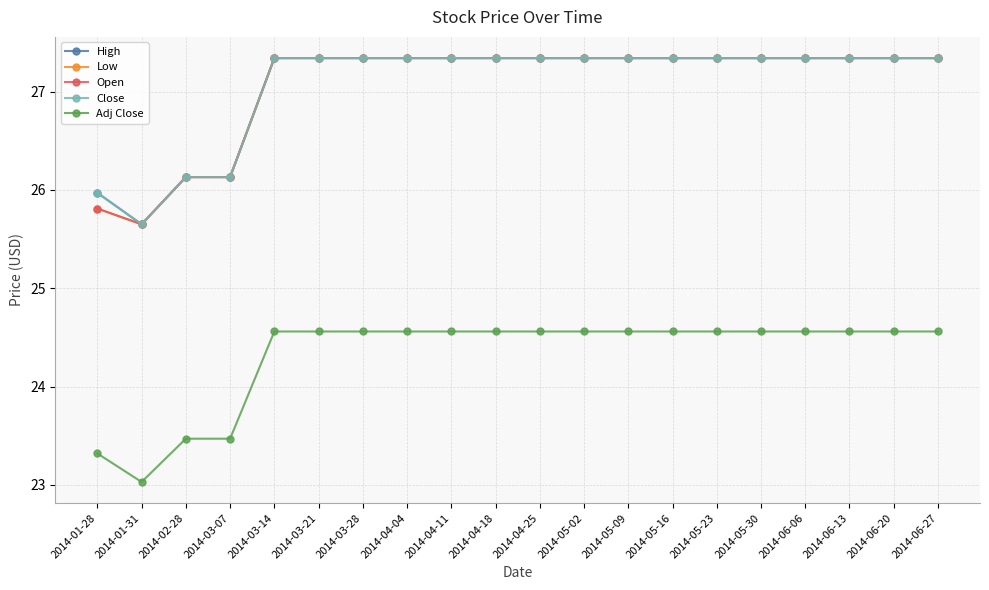

How many data points in Adj Close are above 24?

16